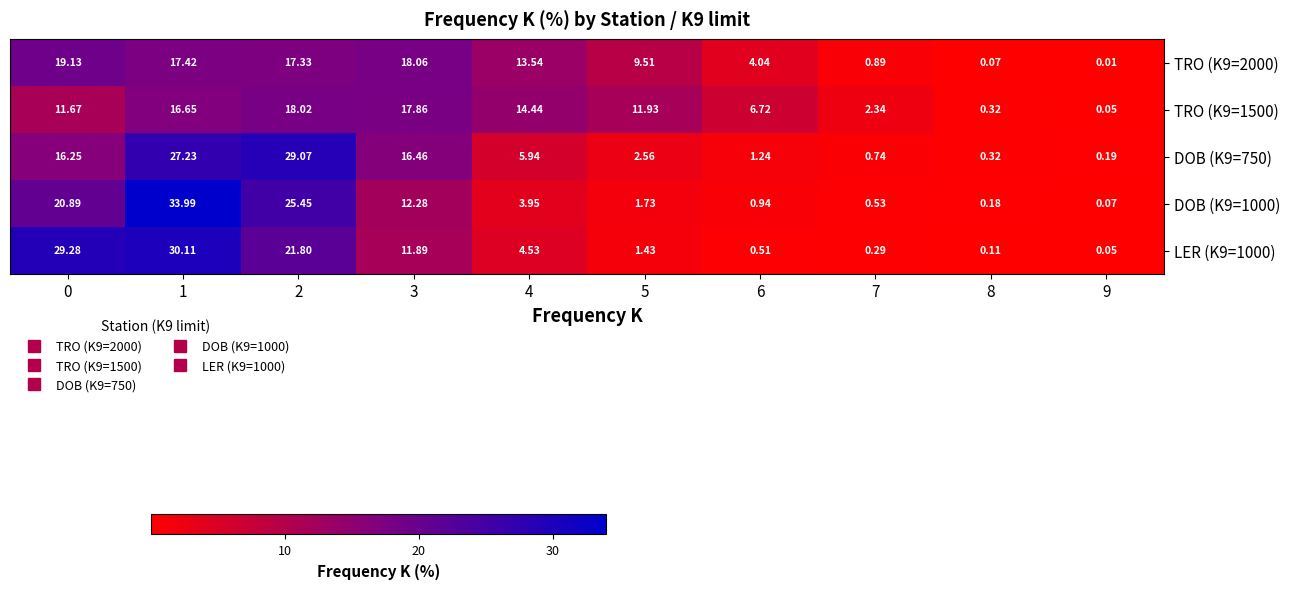

Is the value of DOB (K9=1000) at 8 greater than the value of LER (K9=1000) at 1?

No